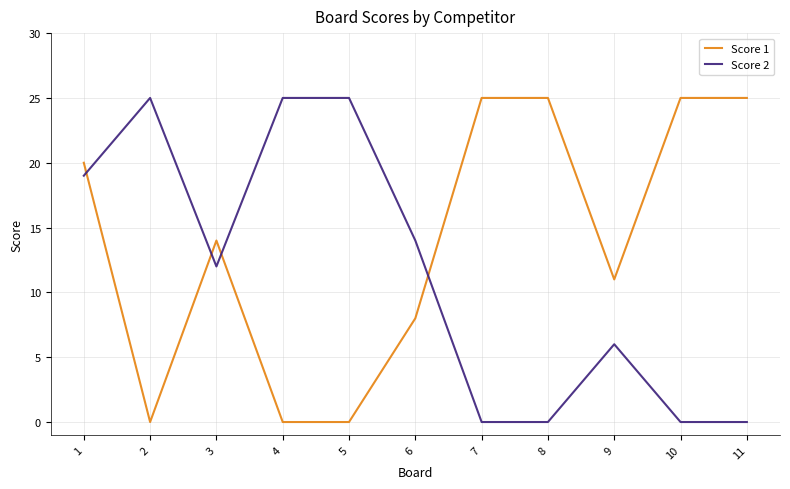

What is the difference between the maximum and minimum values in the Score 2 series?

25